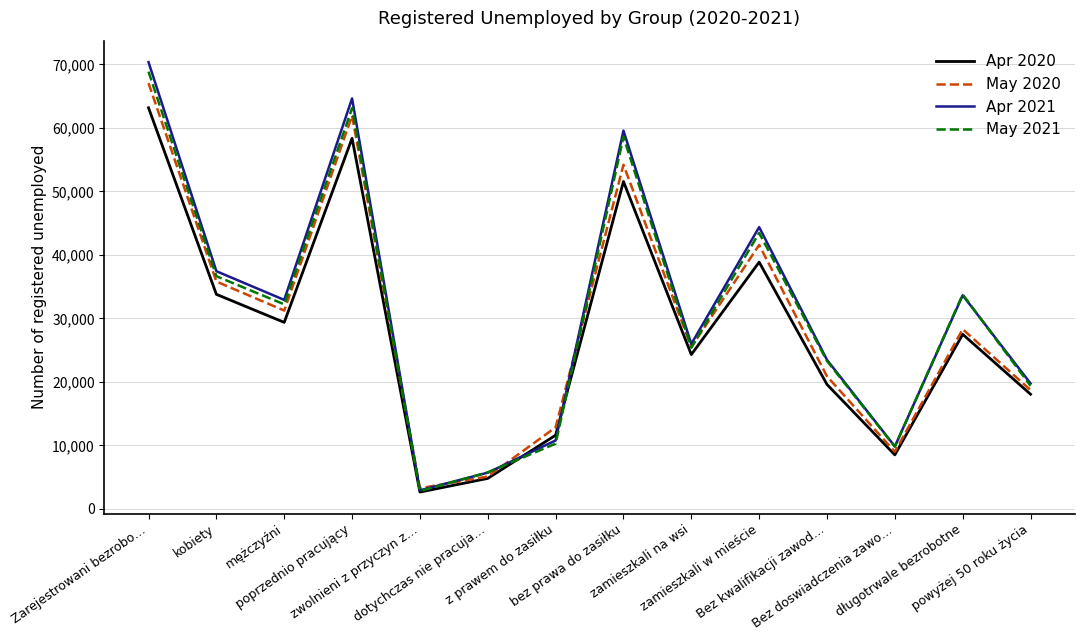

Which series has the widest spread of values?

Apr 2021